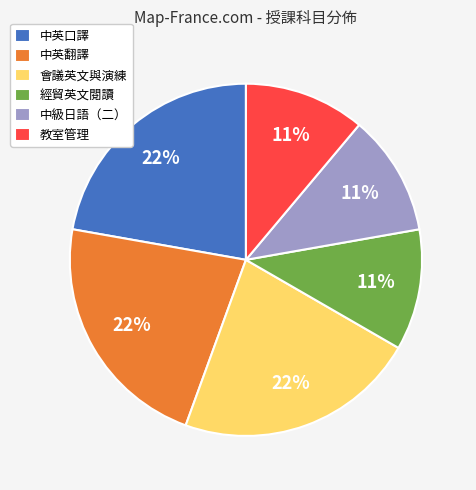

Combined, do 中英翻譯 and 會議英文與演練 account for over 50%?

No